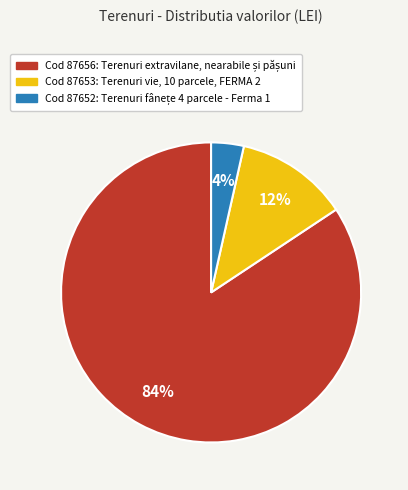

To the nearest percent, what is the average slice percentage?

33%